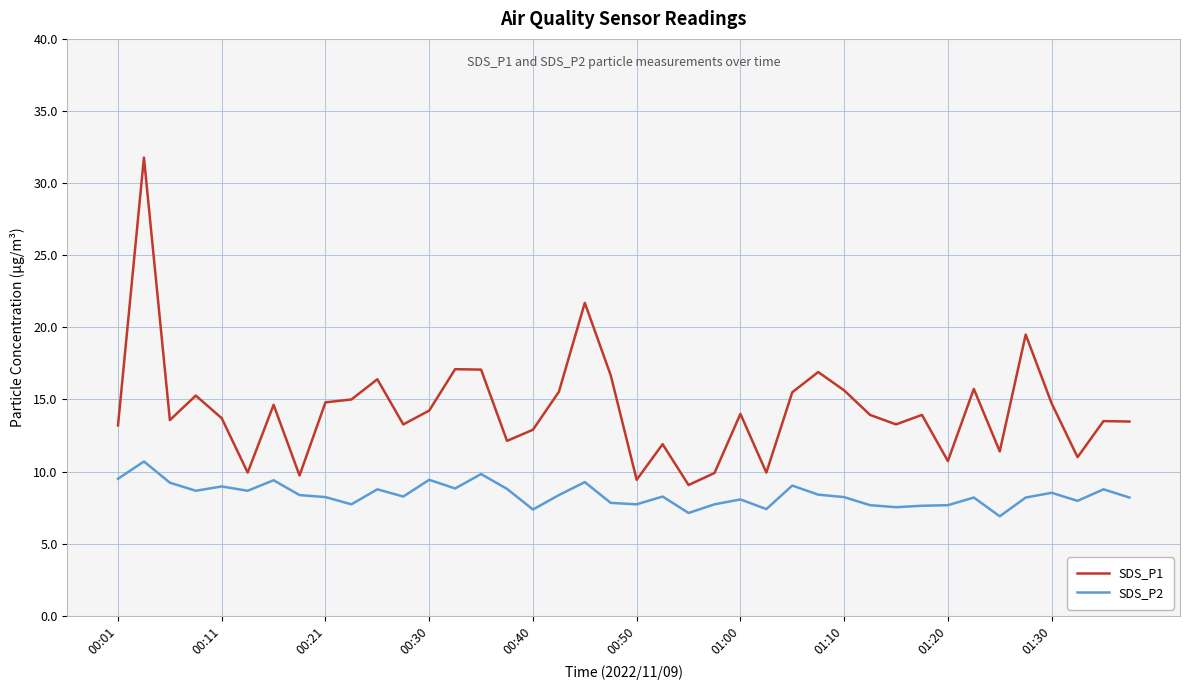

Is this an area chart (filled region under the line)?

No